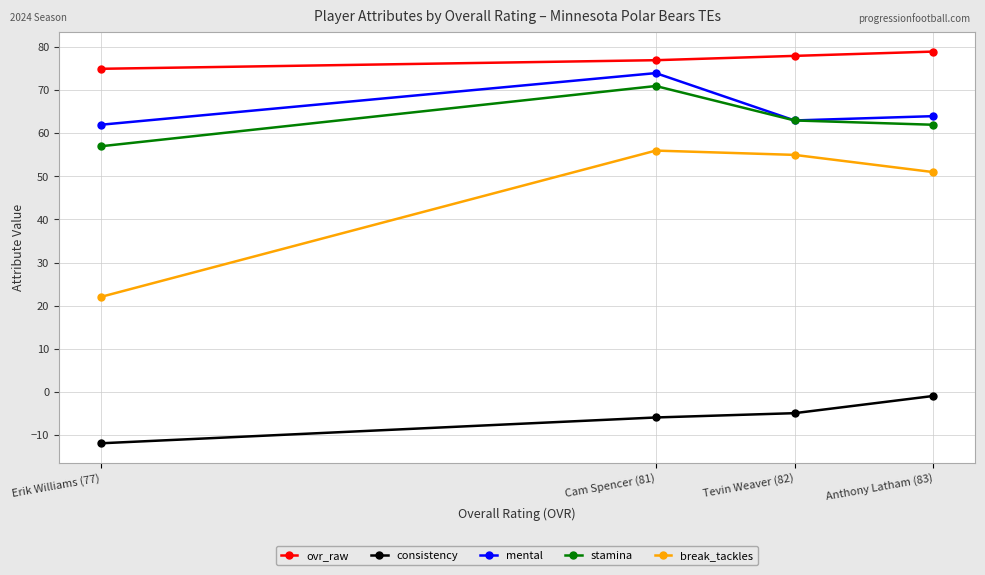

What is the difference between the highest and lowest values at Anthony Latham (83)?

80